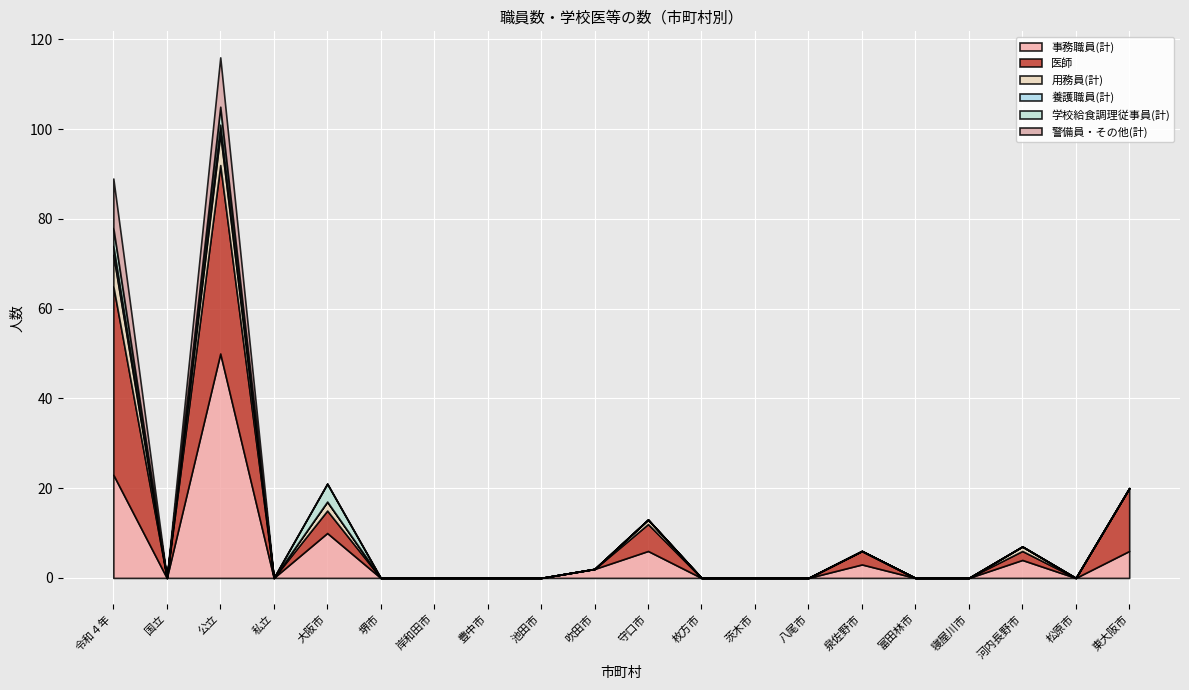

Is it true that 学校給食調理従事員(計) equals 0 at 河内長野市?

True